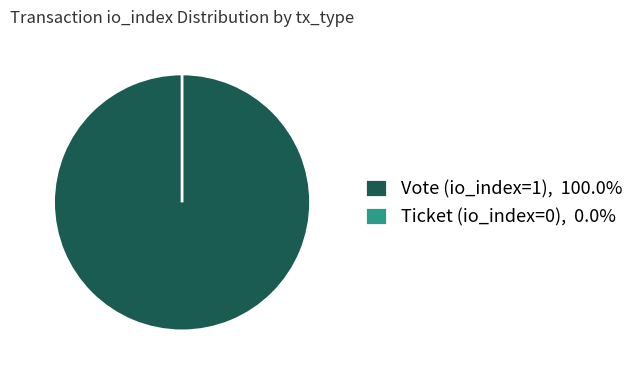

Which slice is the smallest?

Ticket (io_index=0)